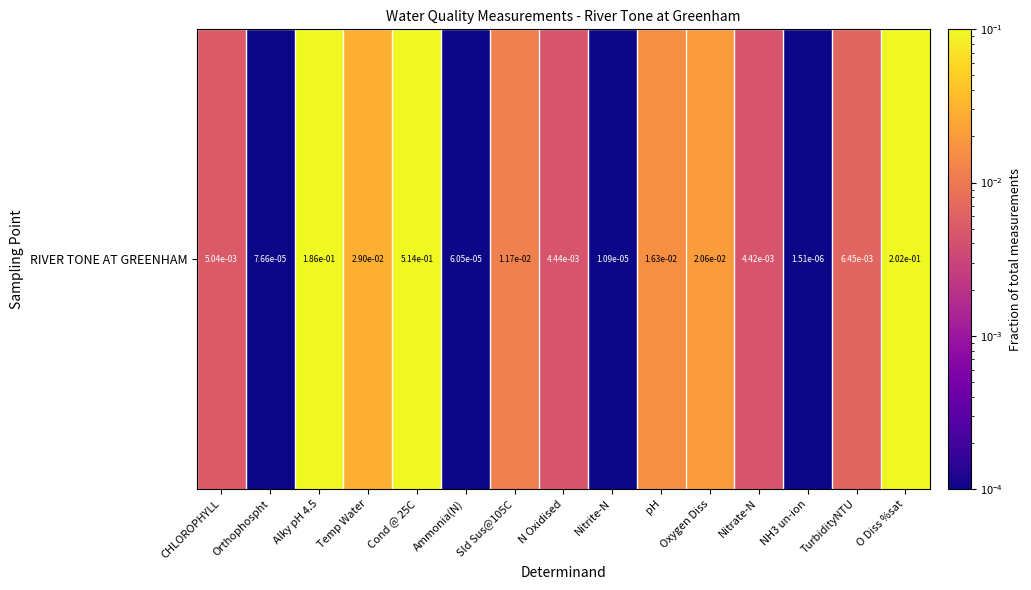

Reading left to right, list all the values displayed in this chart.

0.0	0.0	0.2	0.0	0.5	0.0	0.0	0.0	0.0	0.0	0.0	0.0	0.0	0.0	0.2